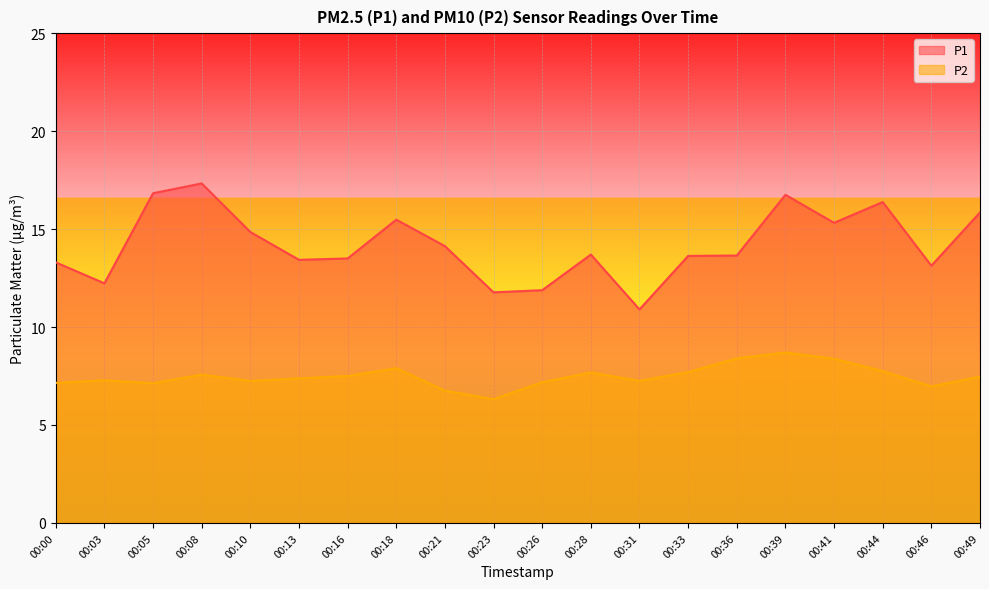

Reading left to right, list all the values displayed in this chart.

P1: 13.3	12.2	16.8	17.3	14.8	13.4	13.5	15.5	14.1	11.8	11.9	13.7	10.9	13.6	13.7	16.8	15.3	16.4	13.1	15.8
P2: 7.2	7.3	7.1	7.6	7.2	7.4	7.5	7.9	6.8	6.3	7.2	7.7	7.2	7.7	8.4	8.7	8.4	7.8	7.0	7.5